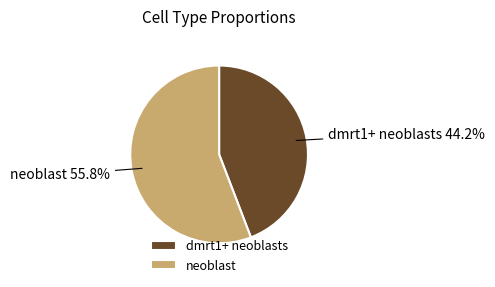

Which category has the smallest portion of the pie?

dmrt1+ neoblasts